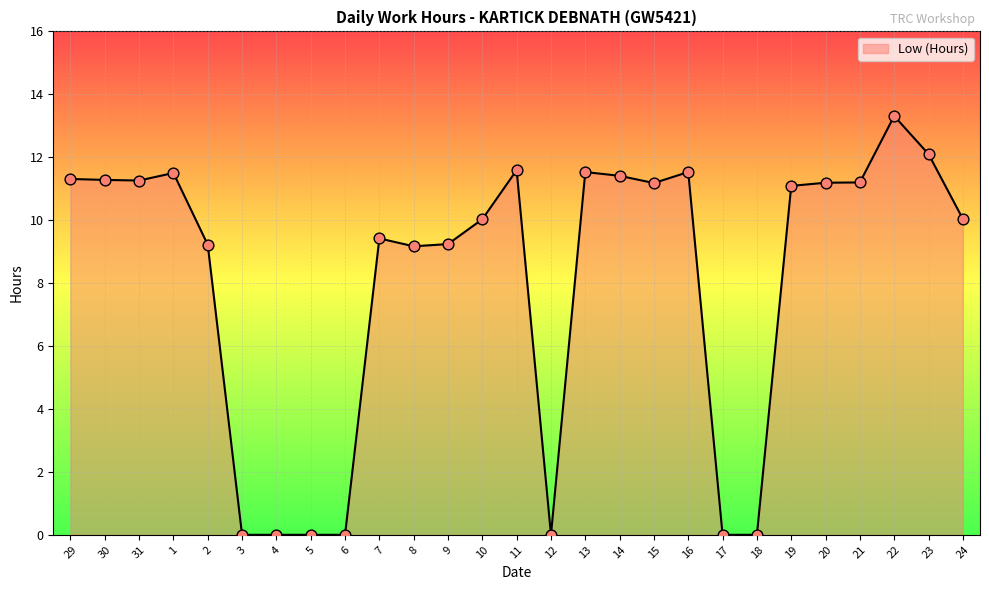

What is the ratio of the value at 24 to the value at 2?

1.1